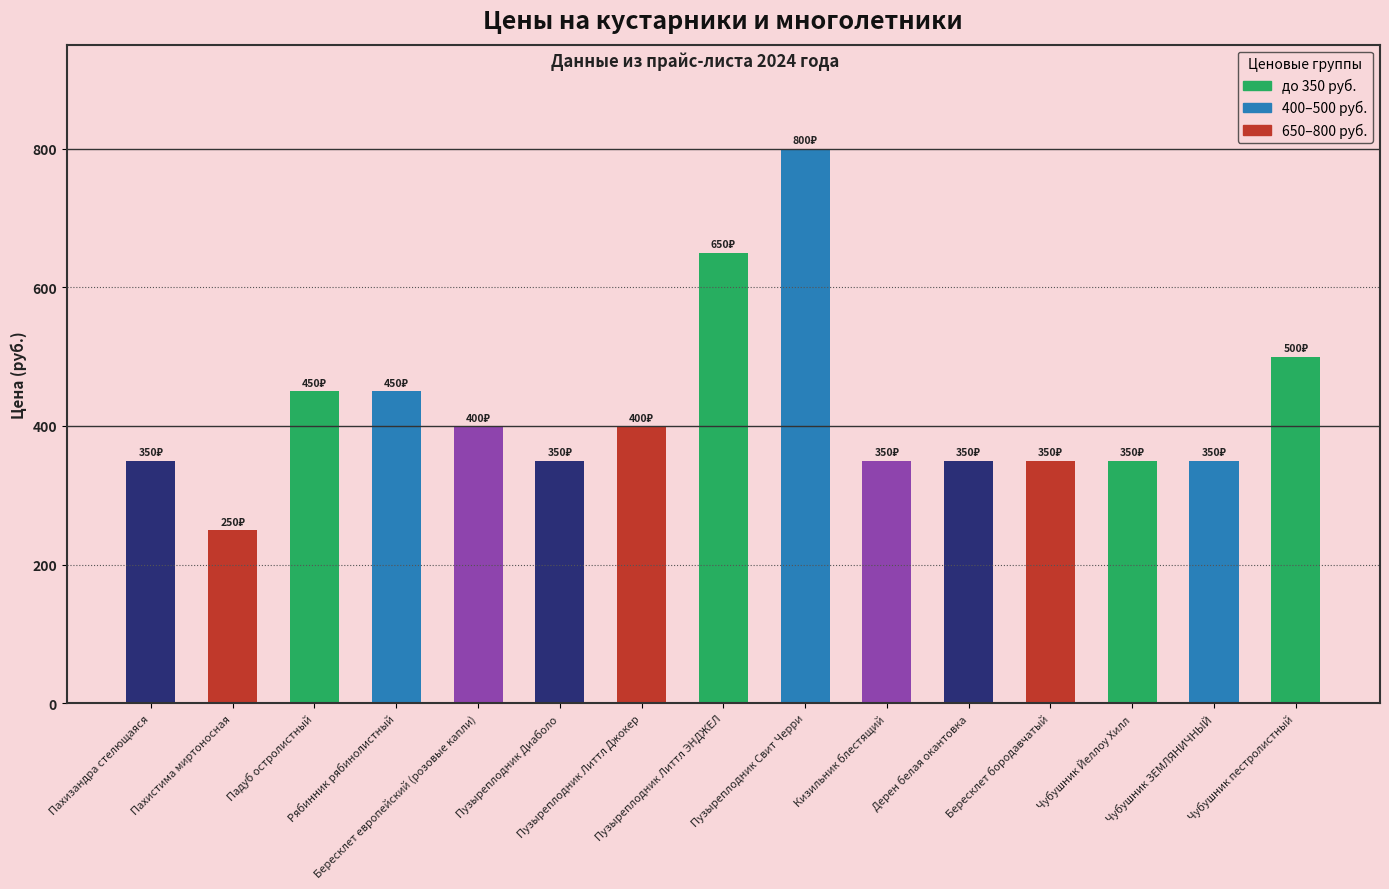

What is the value of the 2nd bar from the left?

250